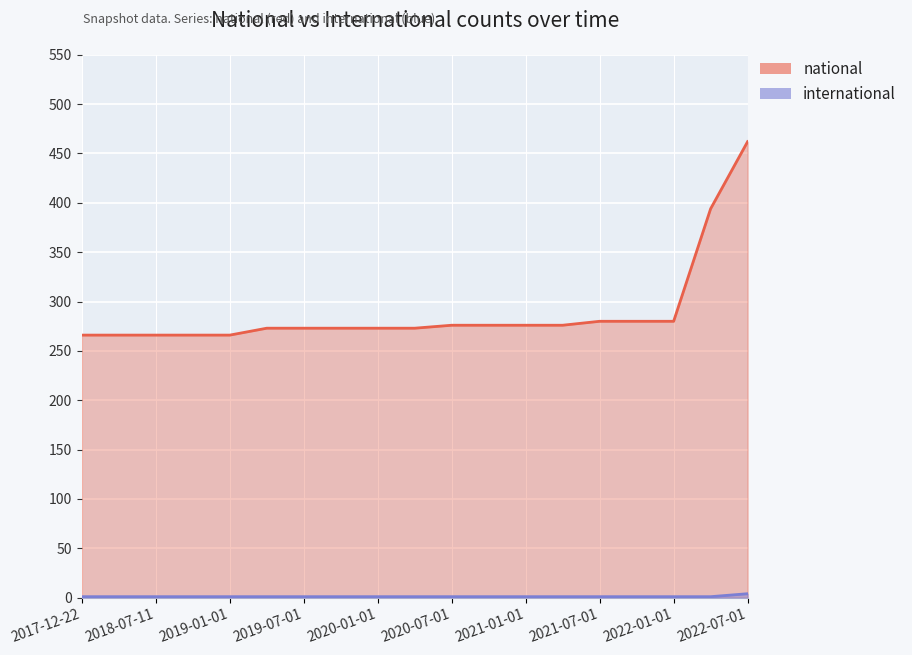

True or false: international and national intersect in this chart.

False